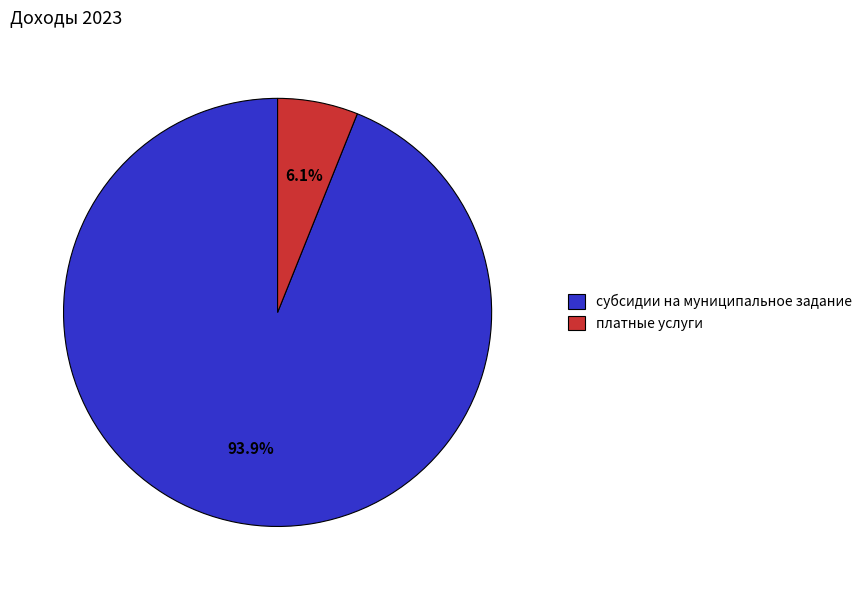

How many slices are in this pie chart?

2